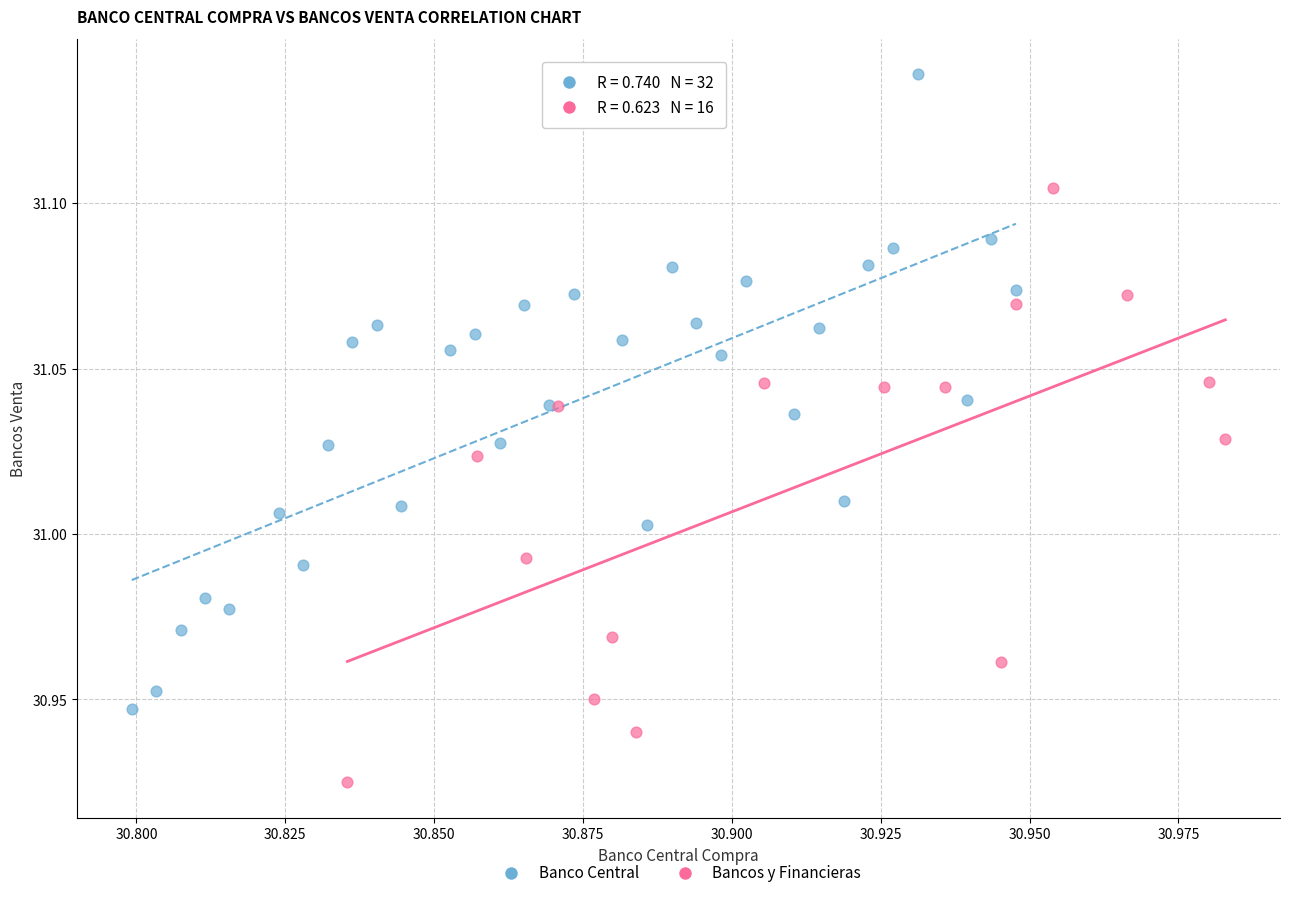

Which series has the widest spread of Y values?

Banco Central